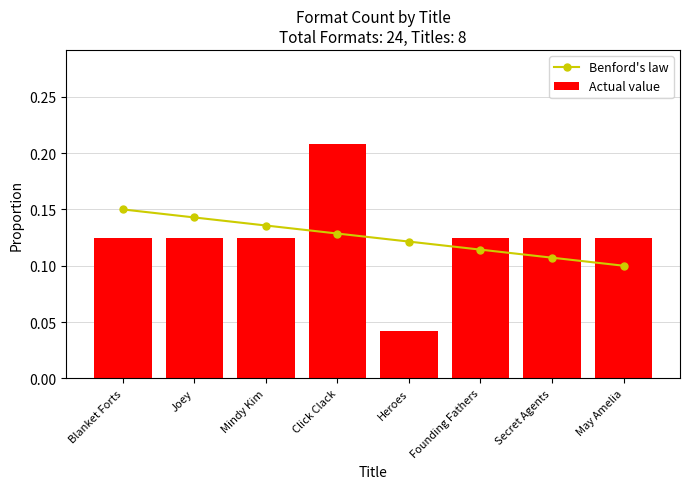

Reading left to right, list all the values displayed in this chart.

Benford's law: Blanket Forts=0.1	Joey=0.1	Mindy Kim=0.1	Click Clack=0.1	Heroes=0.1	Founding Fathers=0.1	Secret Agents=0.1	May Amelia=0.1
Actual value: Blanket Forts=0.1	Joey=0.1	Mindy Kim=0.1	Click Clack=0.2	Heroes=0.0	Founding Fathers=0.1	Secret Agents=0.1	May Amelia=0.1